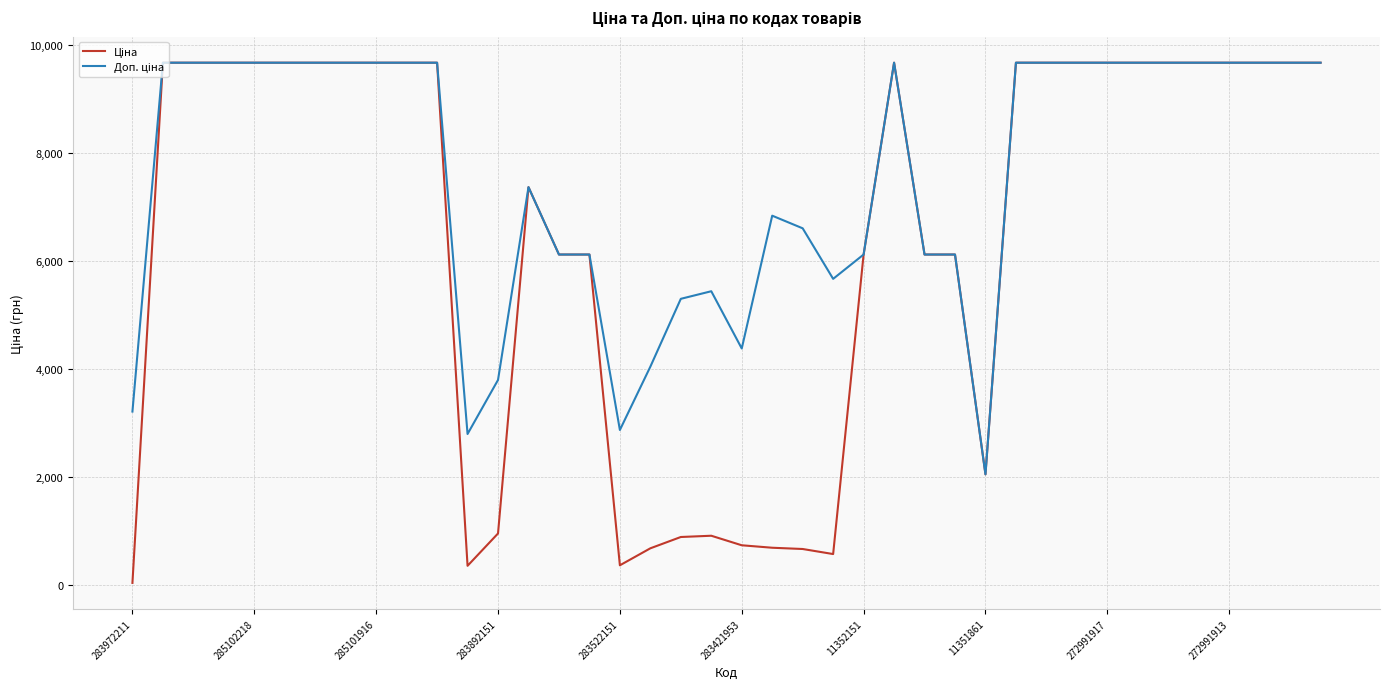

At how many categories does at least one series exceed 3374?

36